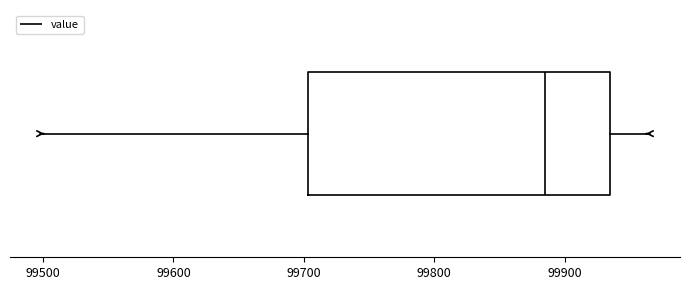

Where does the right whisker of the box end on the x-axis? The values are not printed on the chart, so give them approximately, as read against the axis.

99970